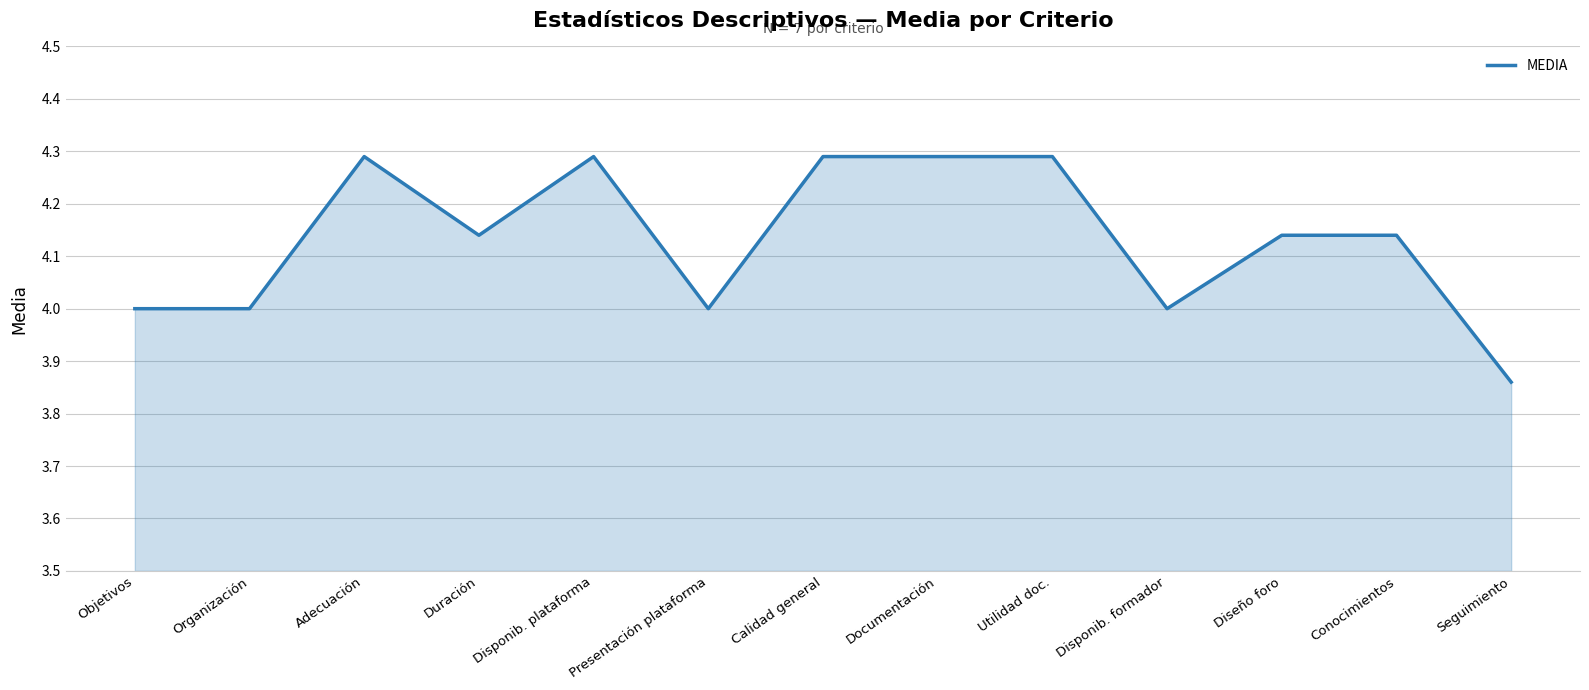

What is the maximum value shown in the chart?

4.3